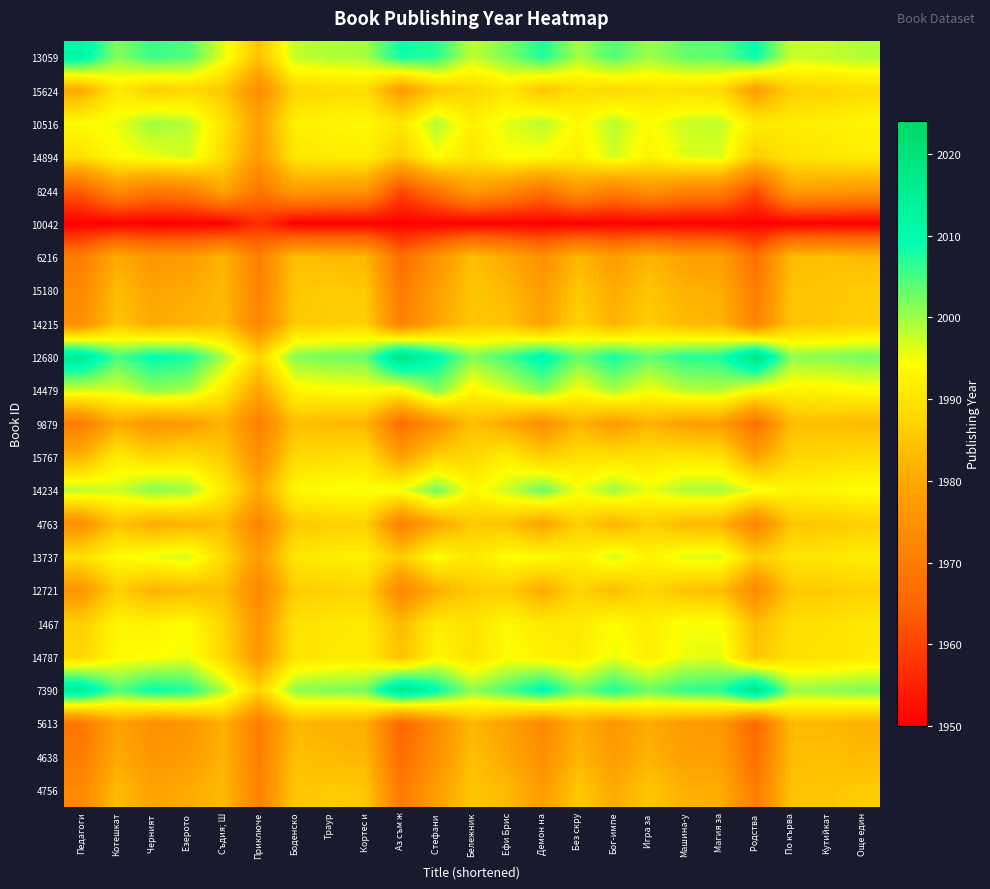

At which category is the sum across all series the highest?

Котешкат